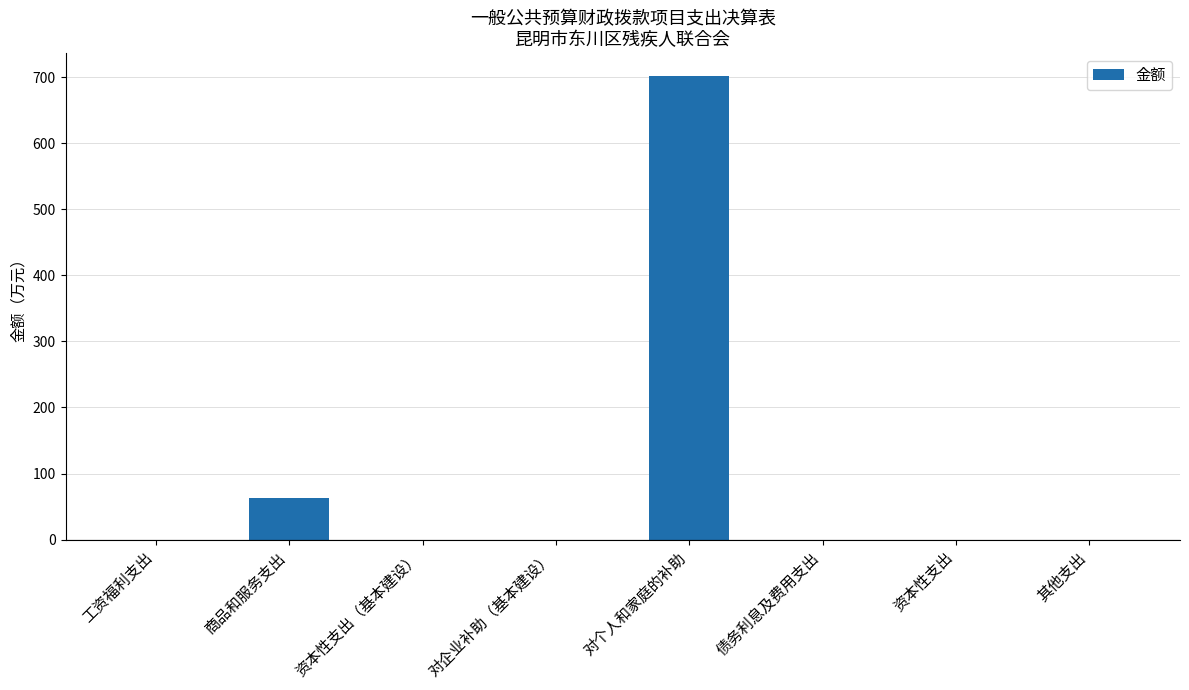

What is the maximum value shown in the chart?

701.2